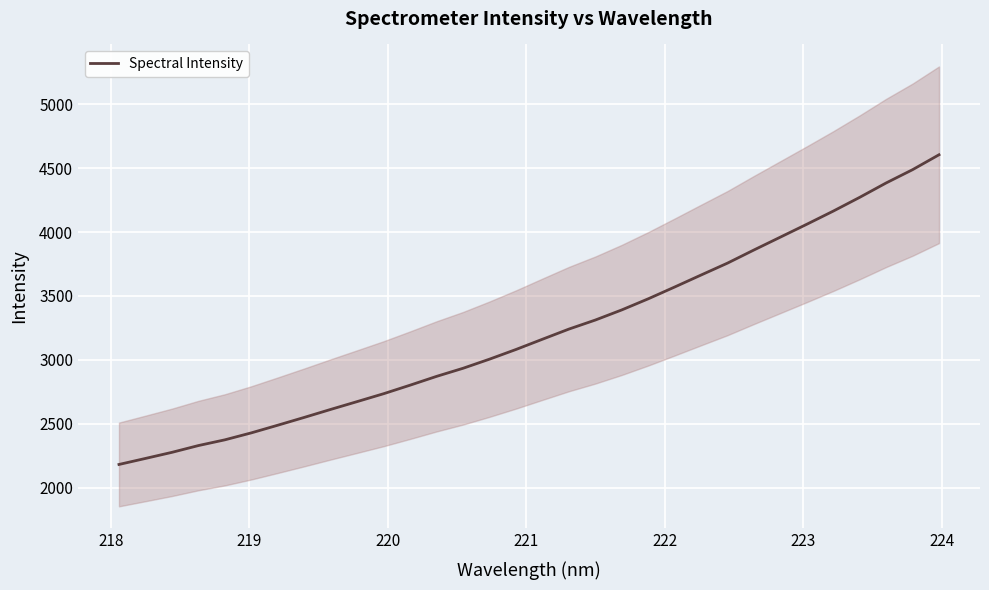

What is the highest value of the Spectral Intensity series?

4604.0